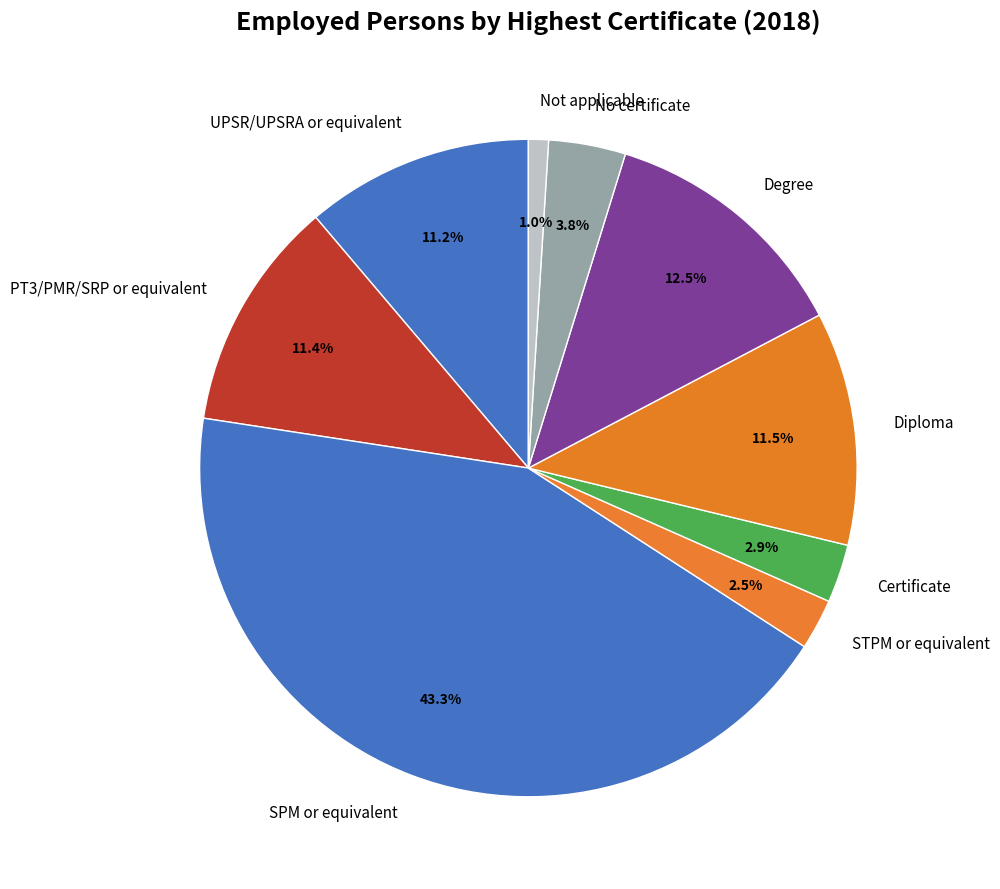

Which slice is the smallest?

Not applicable